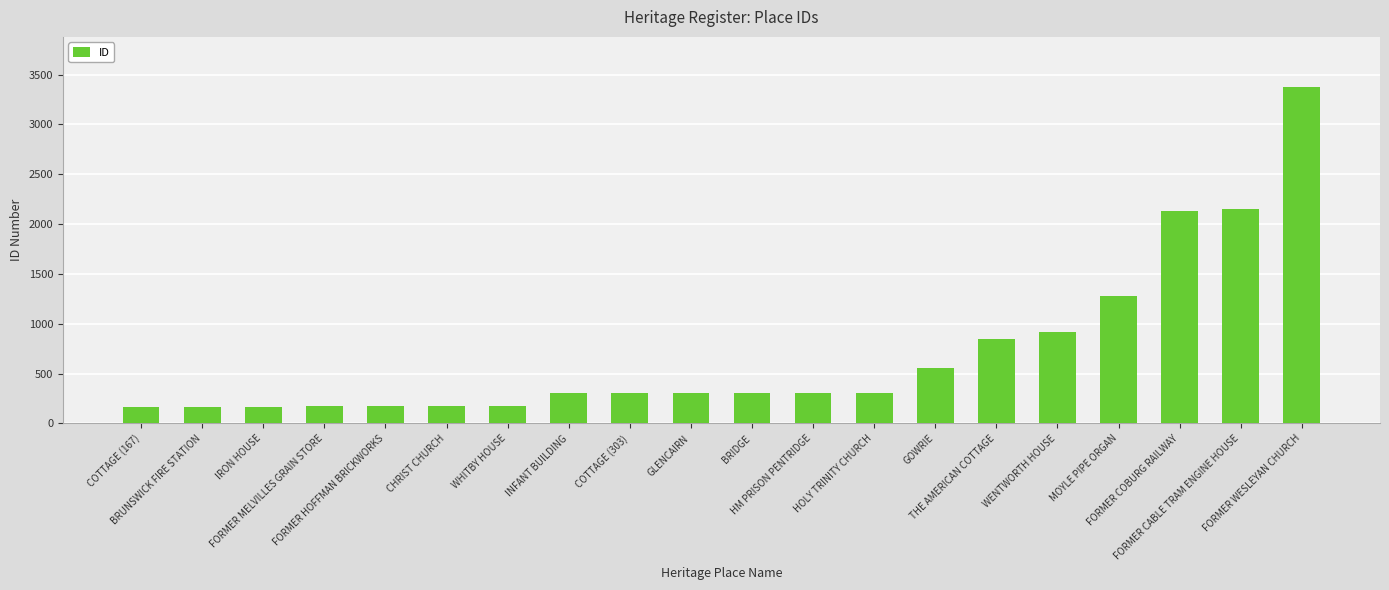

What is the maximum value shown in the chart?

3372